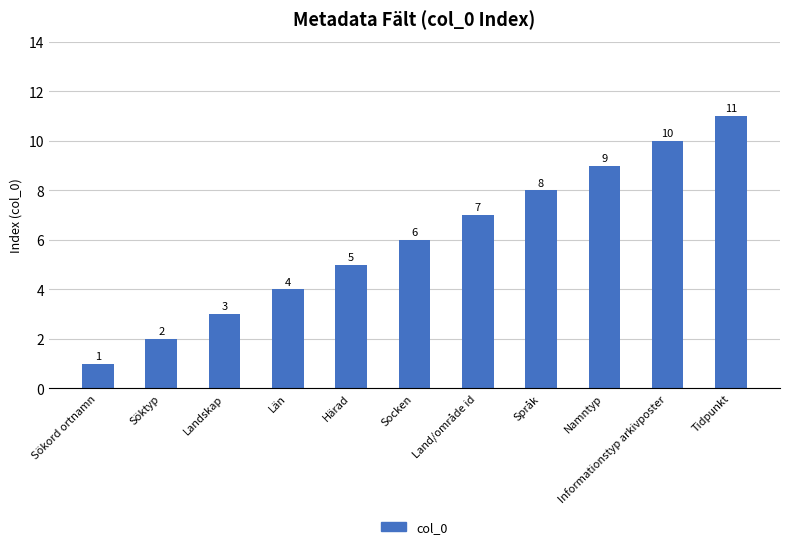

Is it true that the value at Söktyp is 0?

False